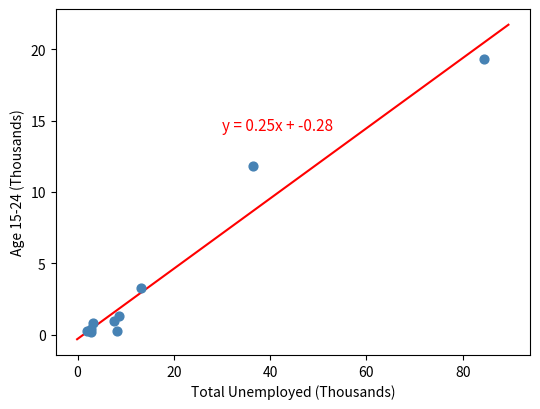

What Y value in the scatter plot is closest to 9?

11.8